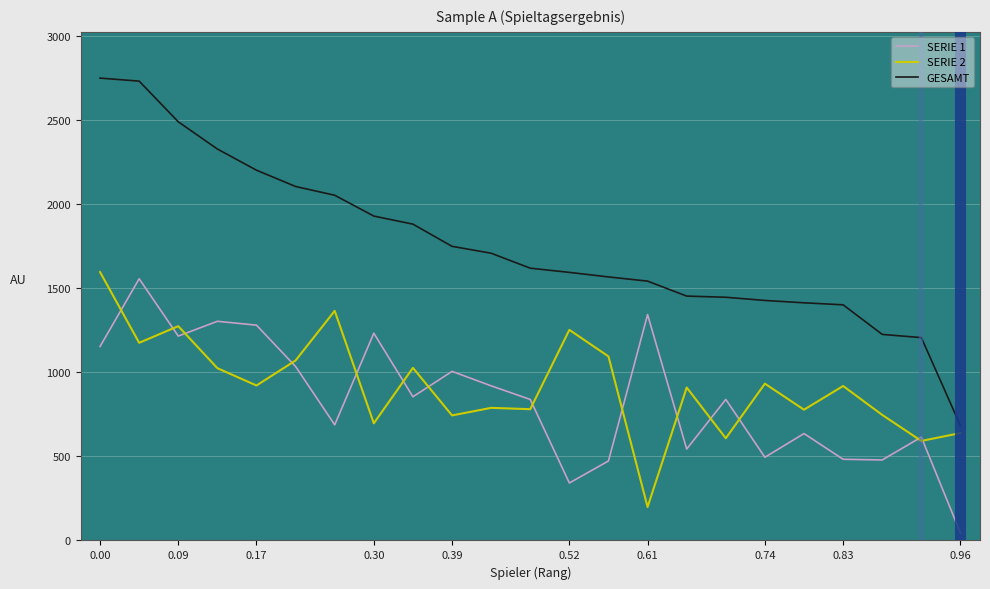

Which series has the largest range (max minus min)?

GESAMT